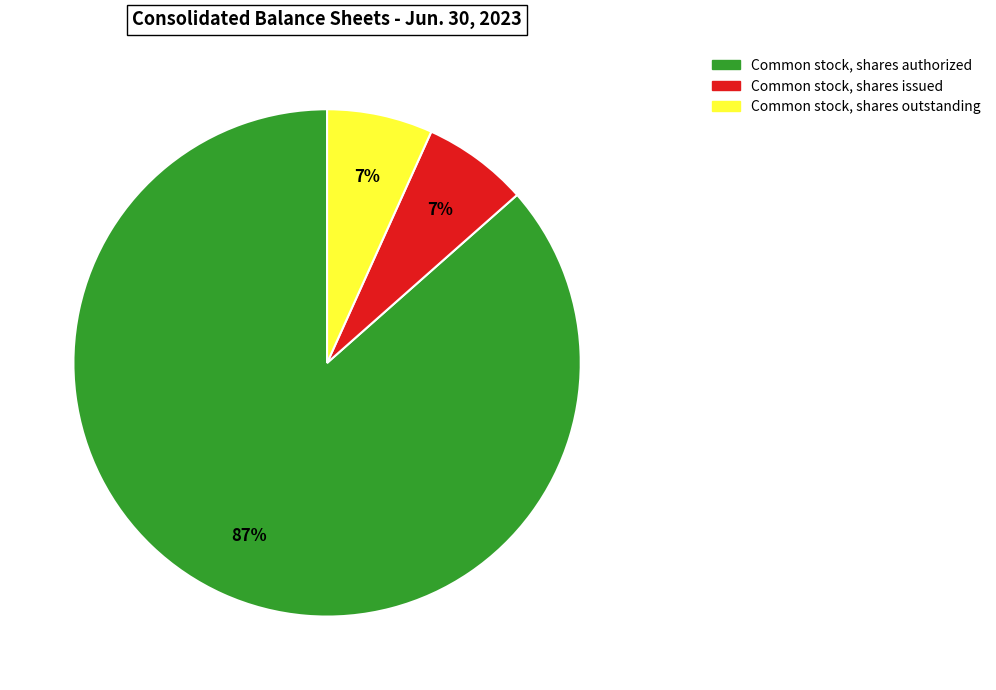

Which slice is the largest?

Common stock, shares authorized